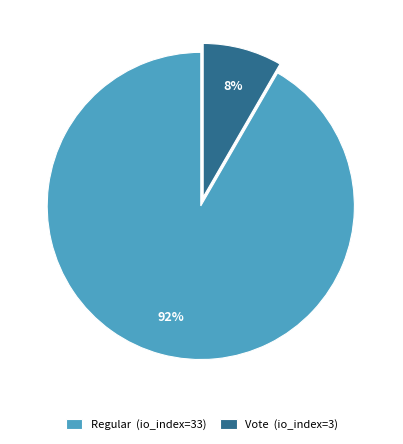

To the nearest percent, what portion does Vote represent?

8%